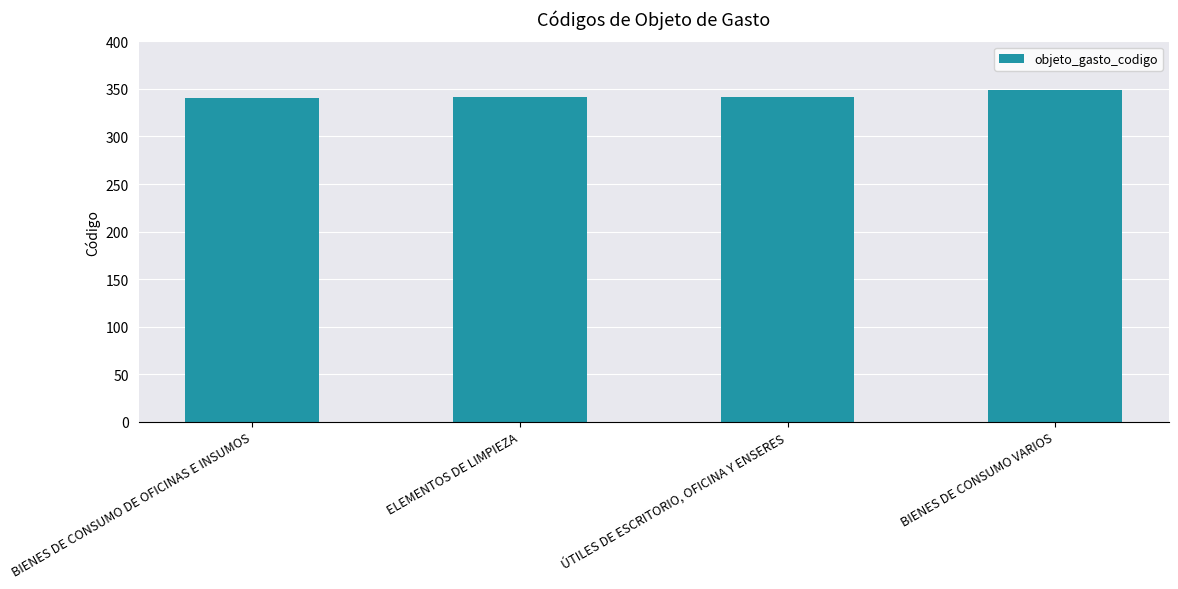

What is the difference between the maximum and minimum values?

9